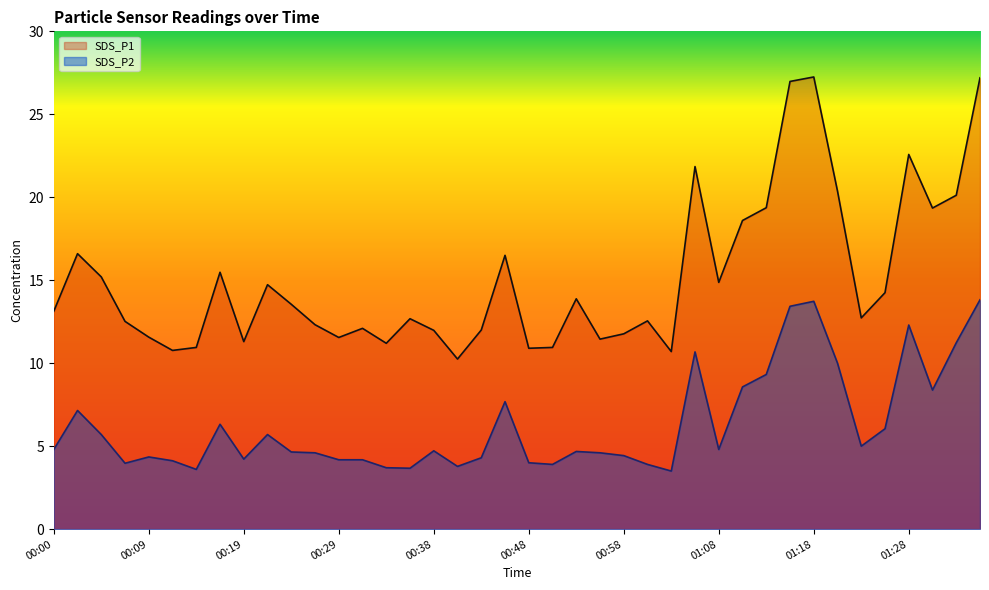

True or false: SDS_P2 and SDS_P1 intersect in this chart.

False